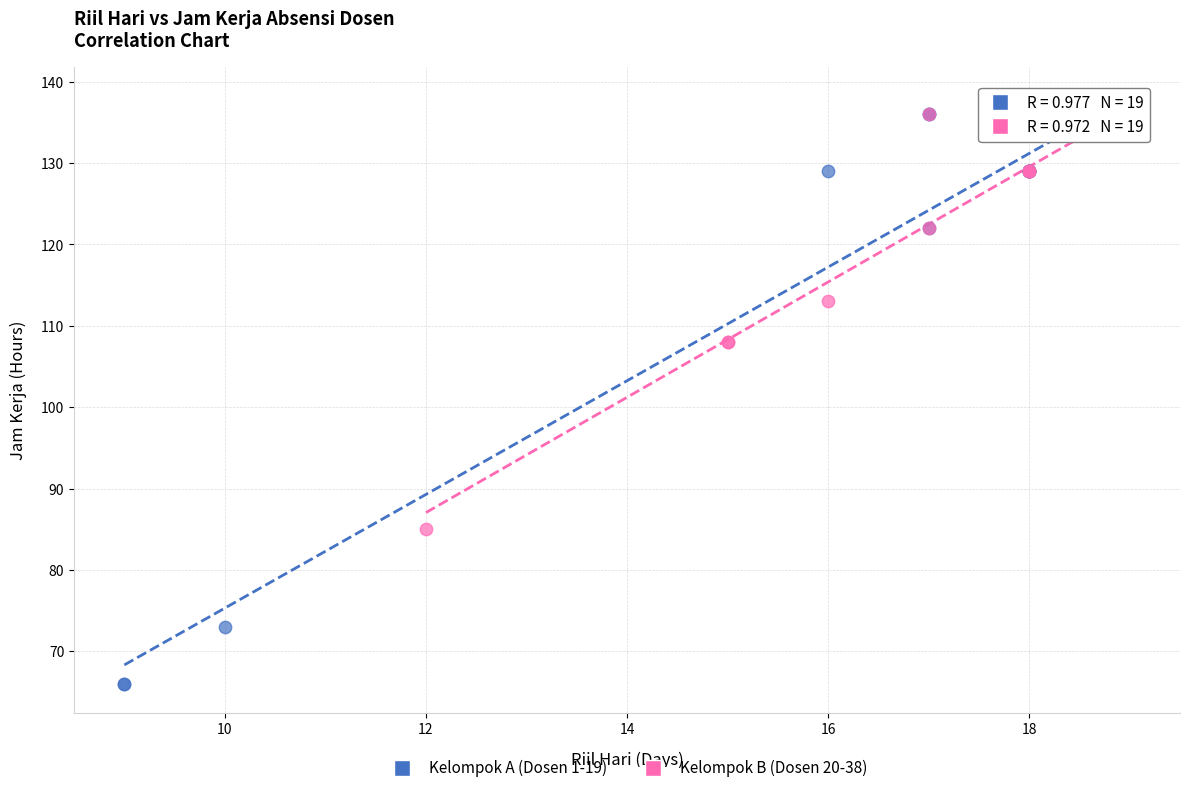

What are all the series names shown in the legend?

Kelompok A (Dosen 1-19), Kelompok B (Dosen 20-38)